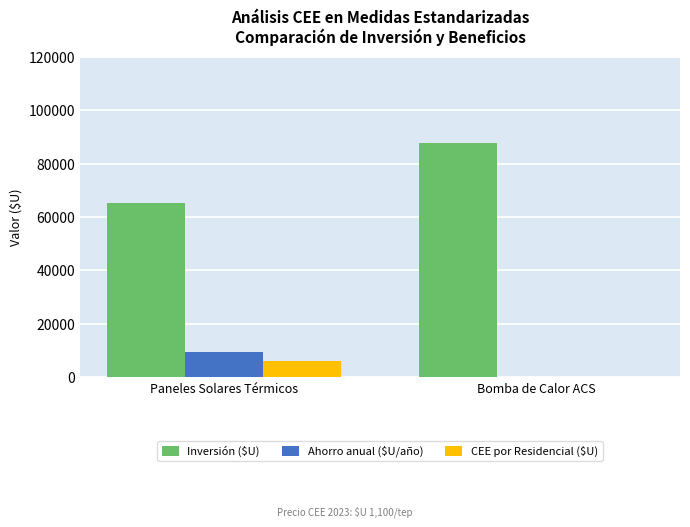

Which series has the largest range (max minus min)?

Inversión ($U)